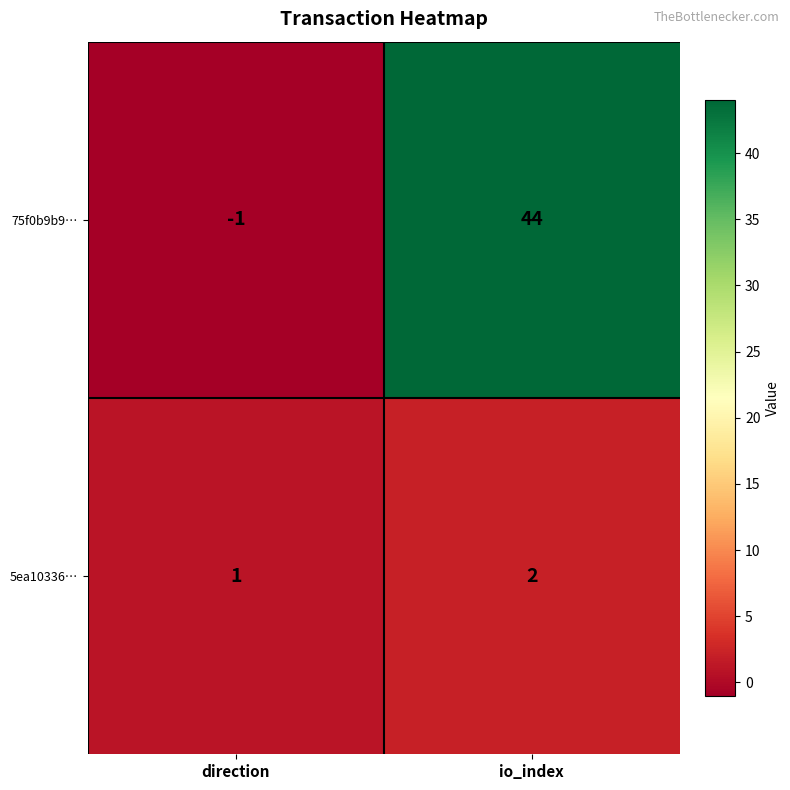

What is the minimum value shown in the chart?

-1